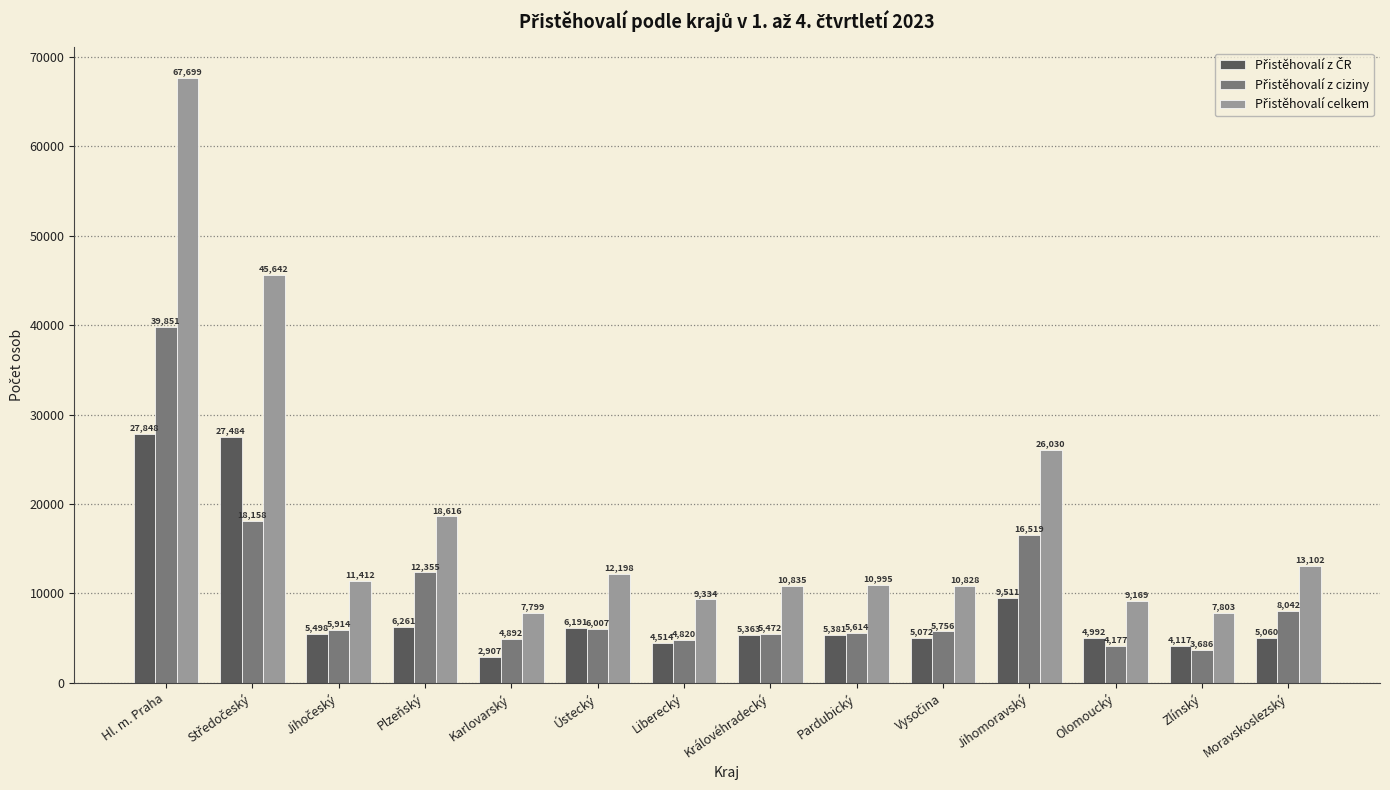

What is the maximum value shown in the chart?

67699